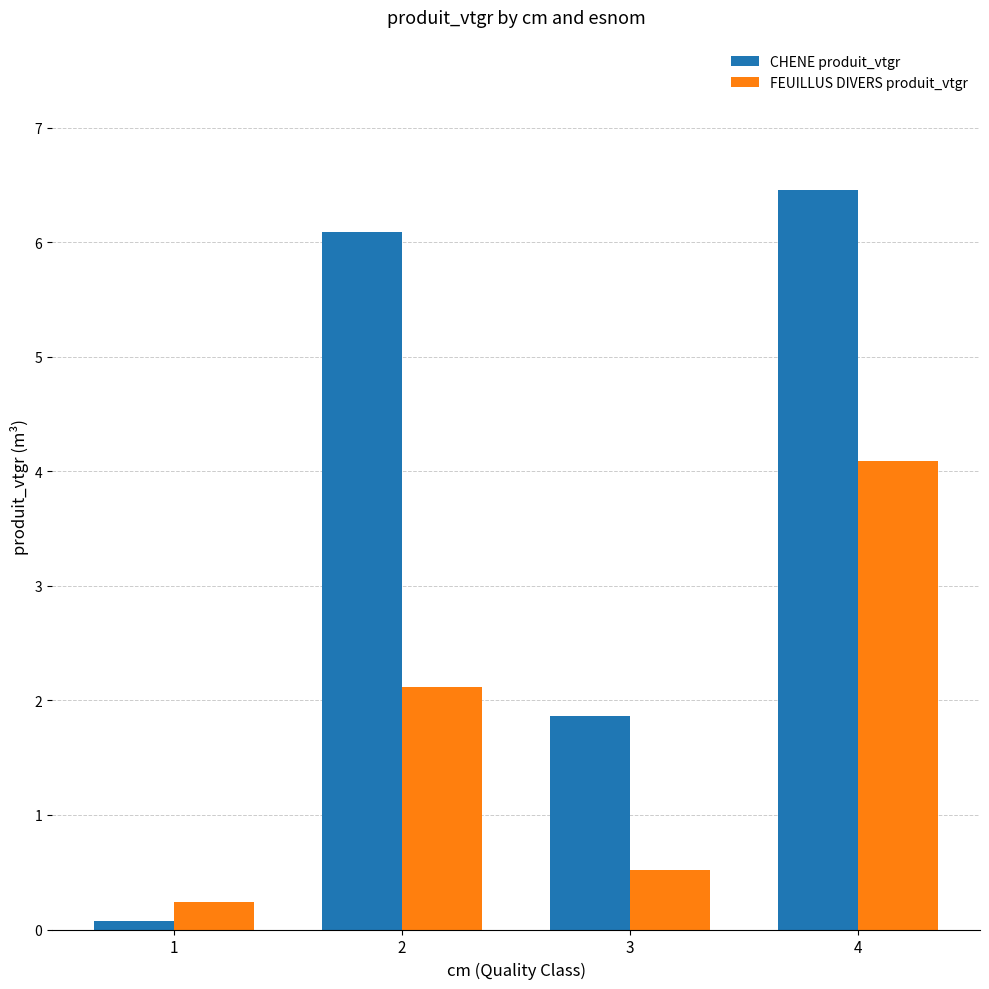

How many bars are there in total?

8